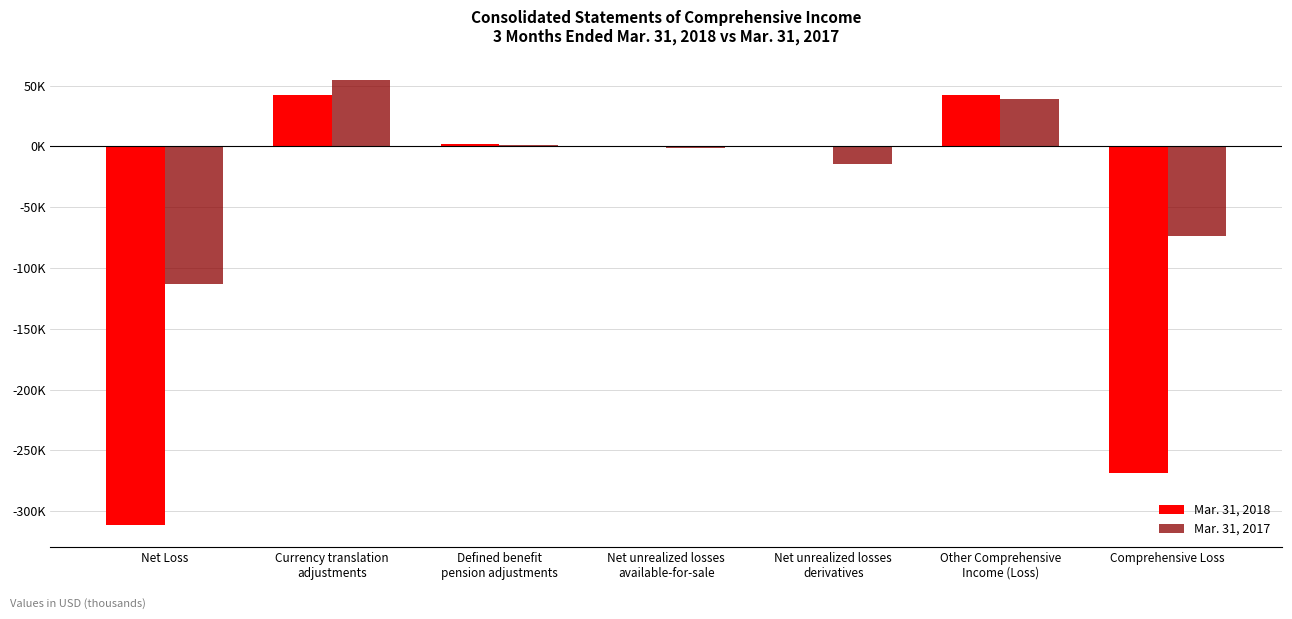

Are the bars horizontal?

No